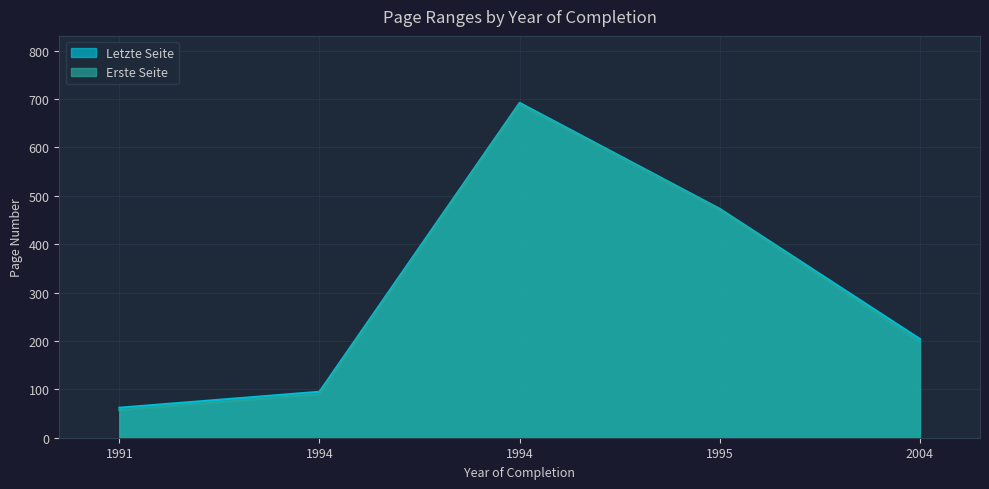

True or false: Letzte Seite has a value of 222 at 1995.

False